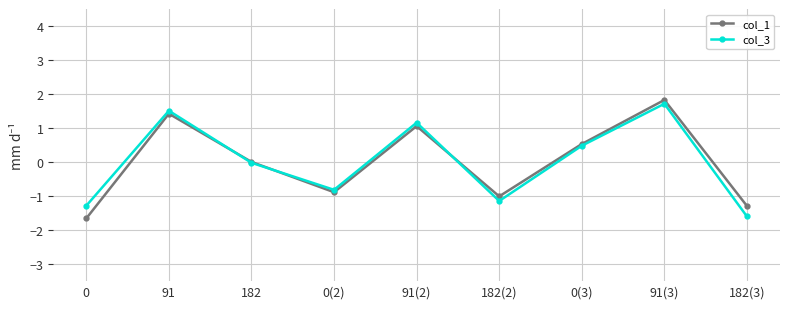

Which category has the highest value across all series?

91(3)